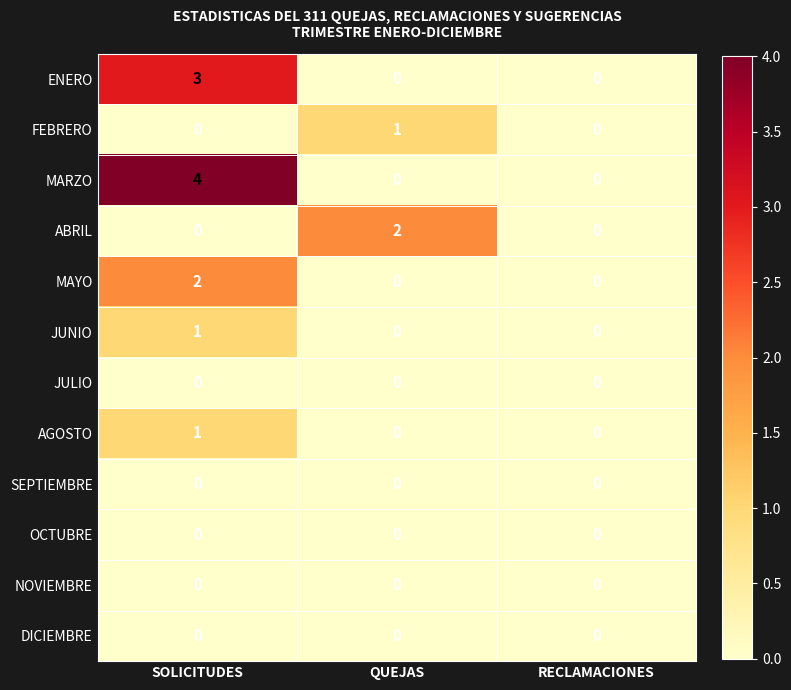

Which series has the largest range (max minus min)?

MARZO